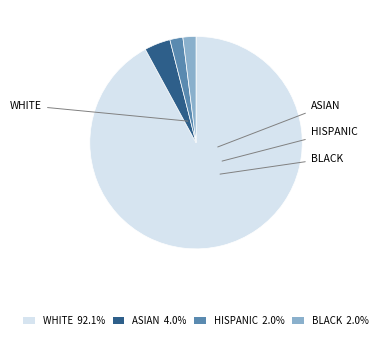

Approximately how many times larger is the value at BLACK 2.0% compared to ASIAN 4.0%?

0.5